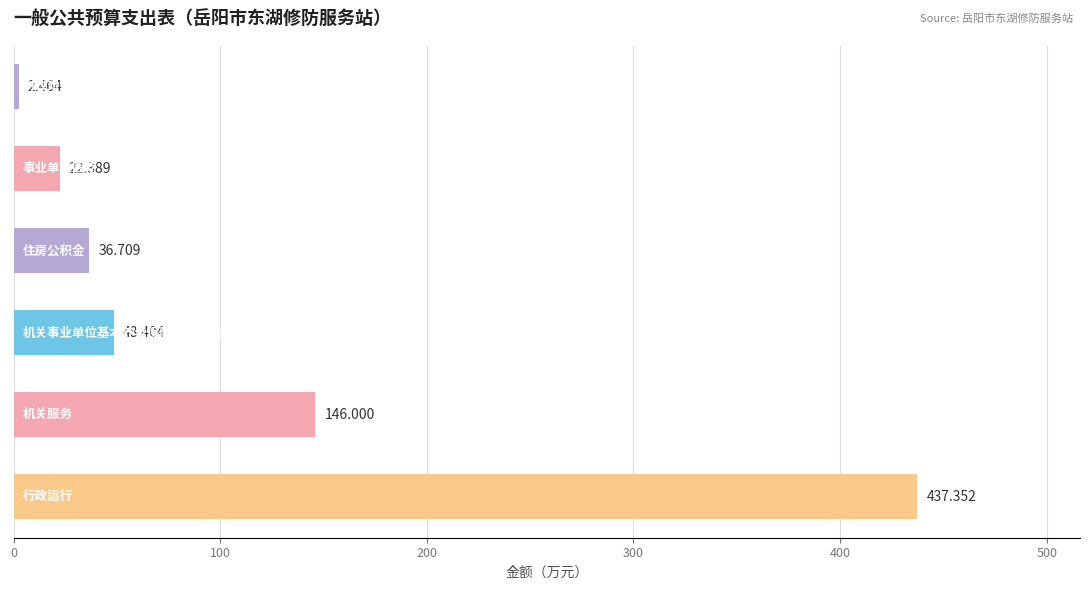

How many values are below 48?

3